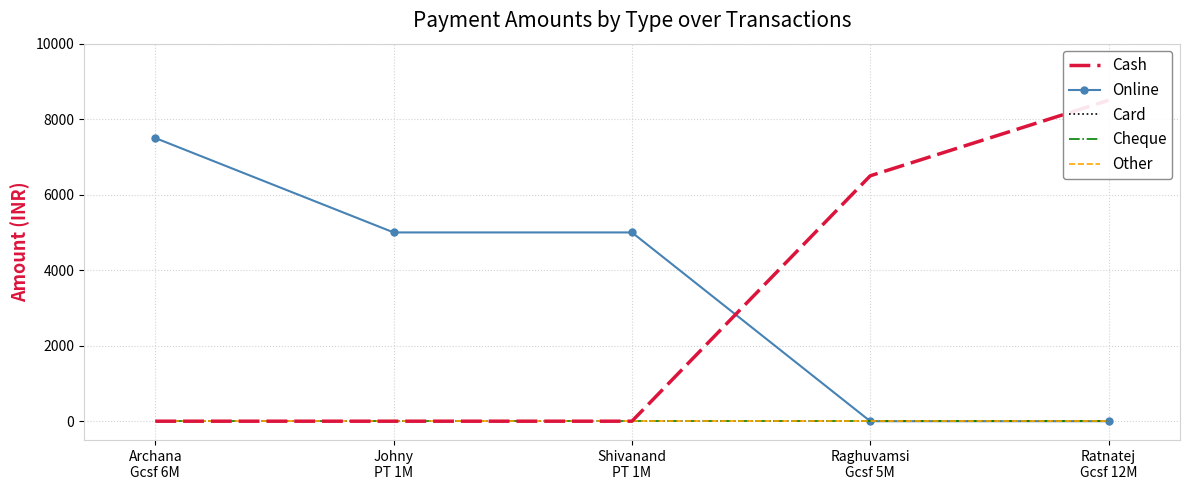

Between Archana
Gcsf 6M and Johny
PT 1M, which series saw the biggest shift?

Online